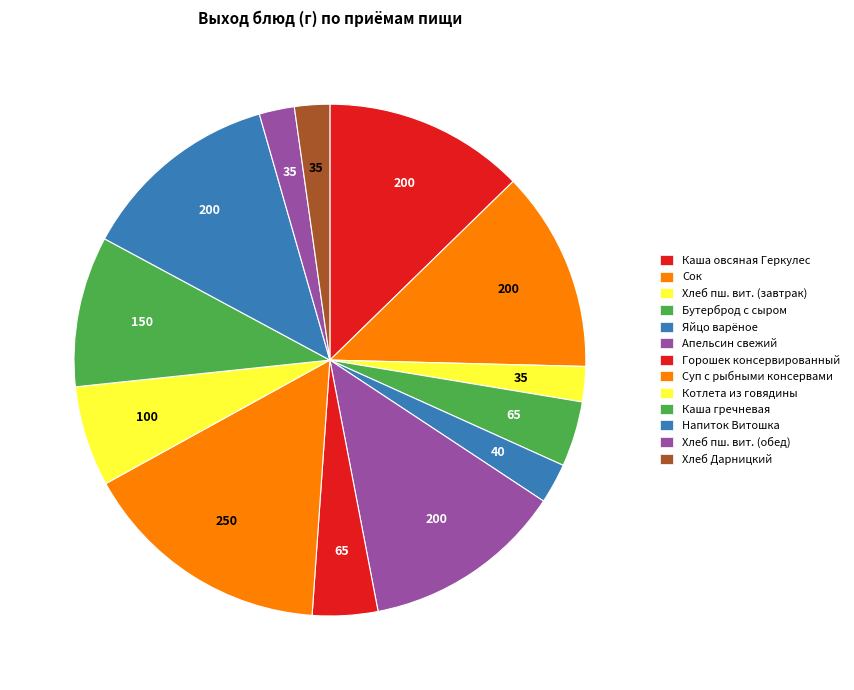

Count the number of slices in the pie.

13